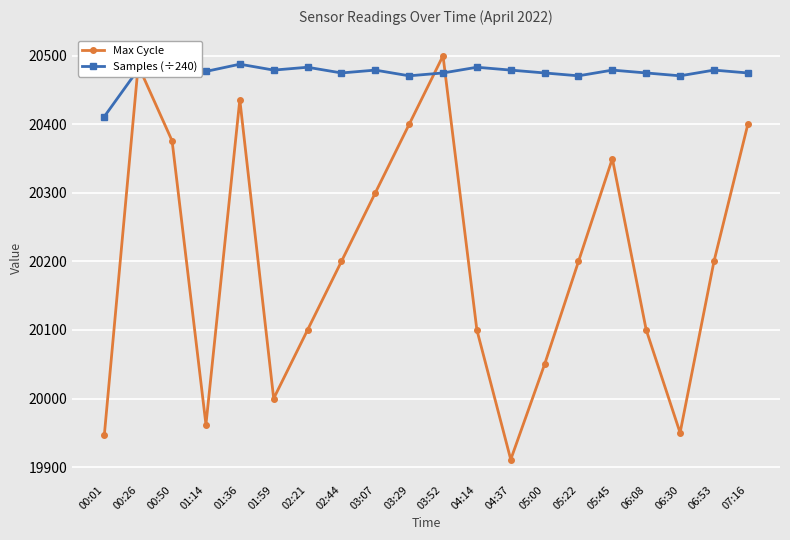

The value of Samples (÷240) at 06:08 is 8361.8. True or false?

False